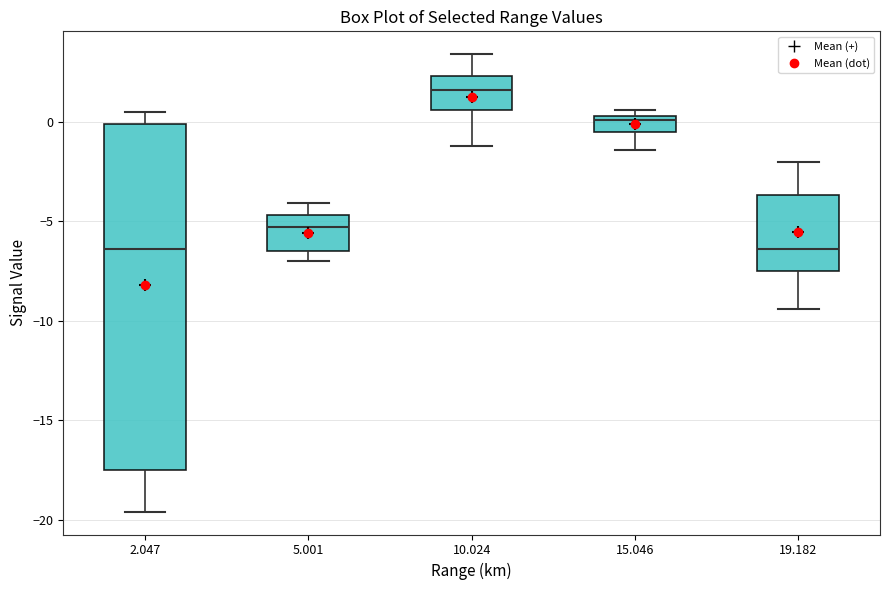

Reading left to right, read every box against the y-axis: the position of its median line, the range the box covers, and the ends of its whiskers. The values are not printed on the chart, so give them approximately, as read against the axis.

2.047: median -6.5, box -17.5 to 0.0, whiskers -19.5 to 0.5
5.001: median -5.5, box -6.5 to -4.5, whiskers -7.0 to -4.0
10.024: median 1.5, box 0.5 to 2.5, whiskers -1.0 to 3.5
15.046: median 0.0, box -0.5 to 0.5, whiskers -1.5 to 0.5 (just above the box's upper edge)
19.182: median -6.5, box -7.5 to -3.5, whiskers -9.5 to -2.0